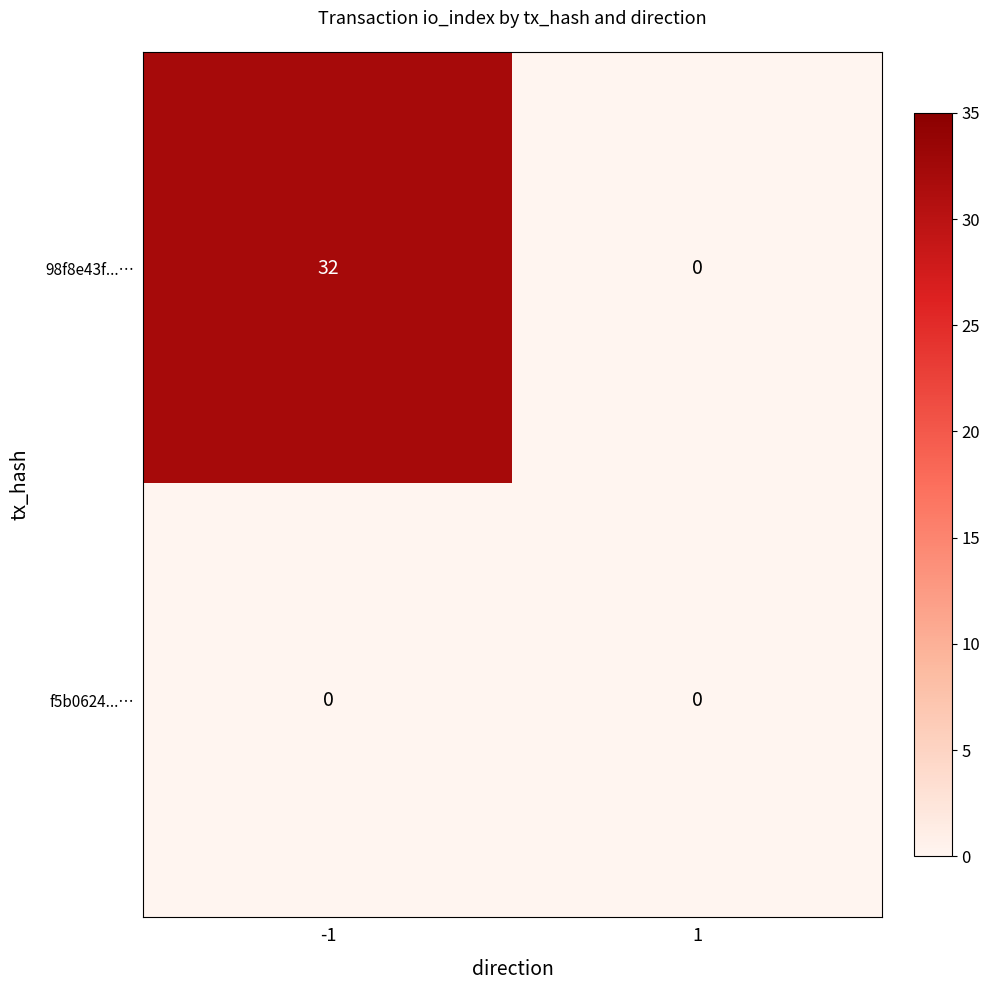

Which series has the largest total across all categories?

98f8e43f...…